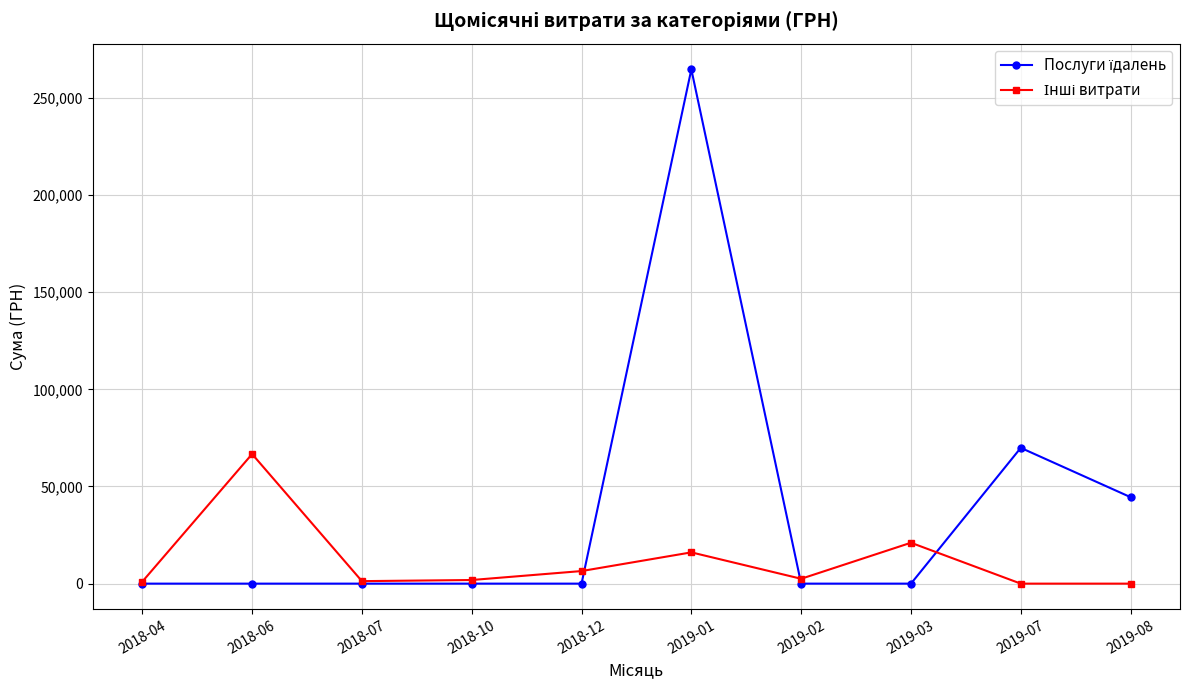

What is the label of the 8th point from the right?

2018-07